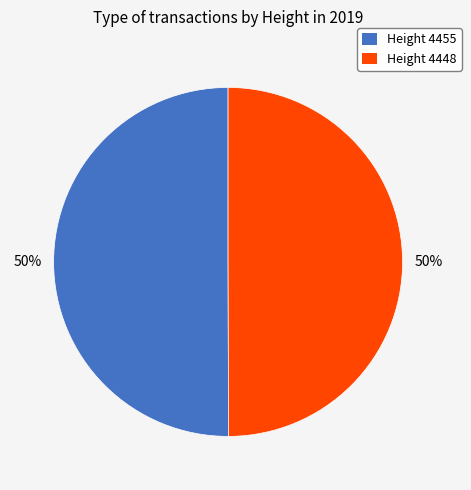

Is the sum of Height 4448 and Height 4455 greater than half?

Yes